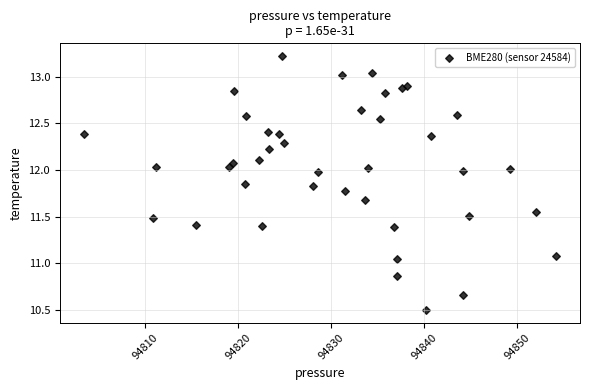

What is the range of Y values (max minus min)?

2.7